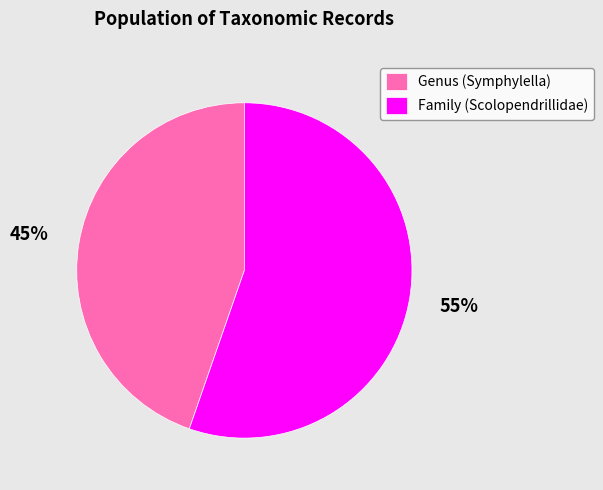

Is Family (Scolopendrillidae) the majority of the pie?

Yes